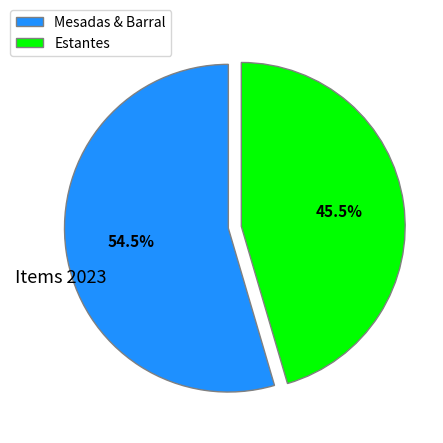

How many segments does this pie chart have?

2